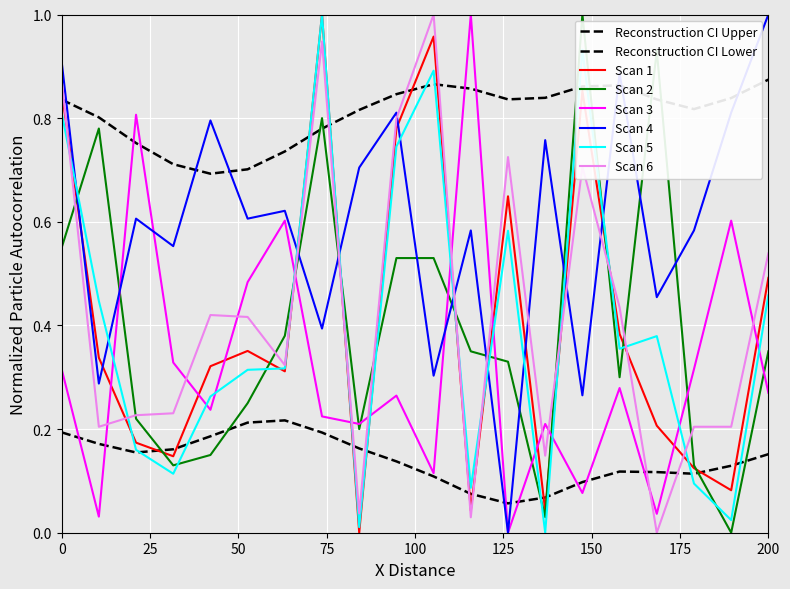

How many lines are shown in the chart?

8